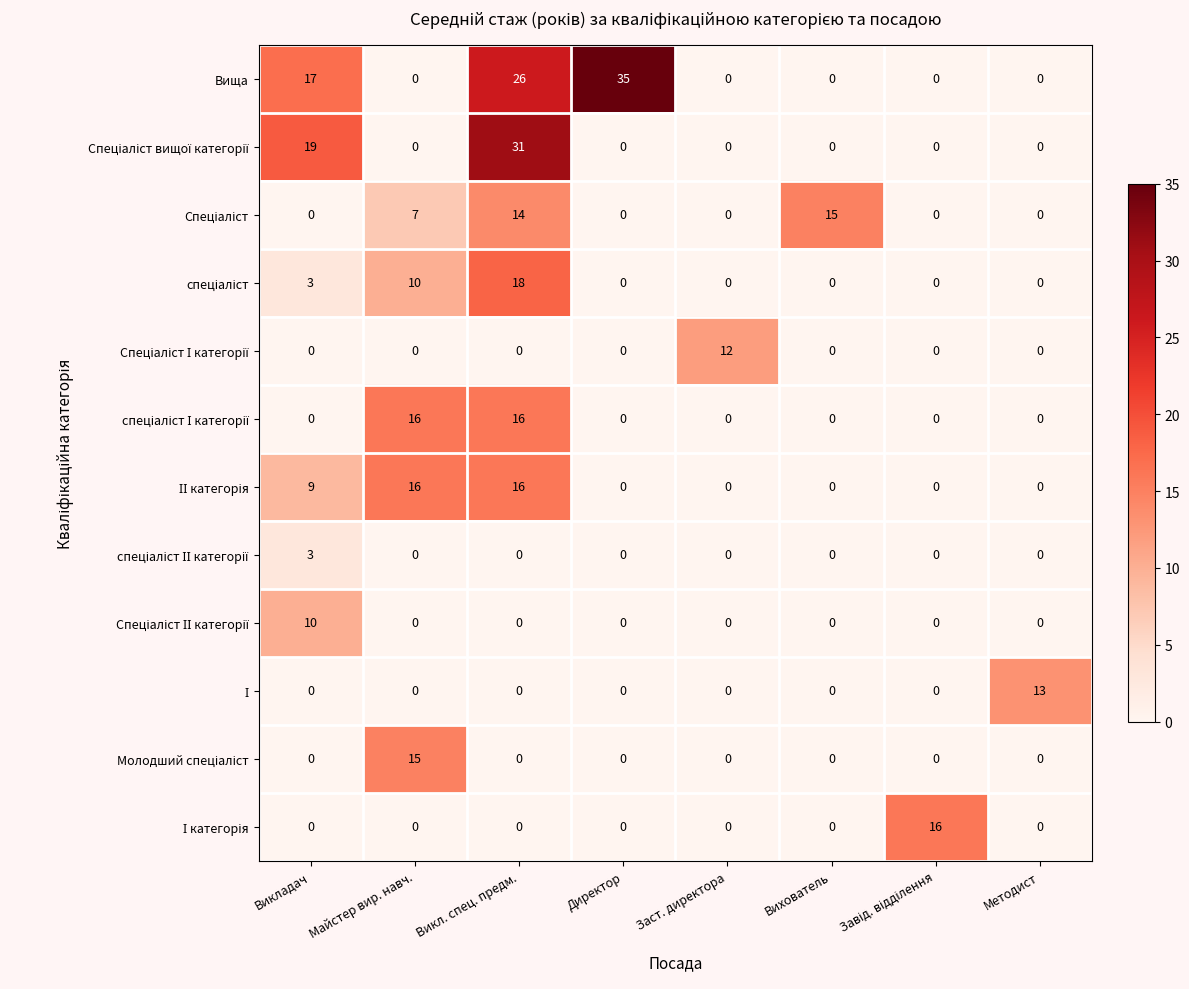

At which category is the sum across all series the highest?

Викл. спец. предм.